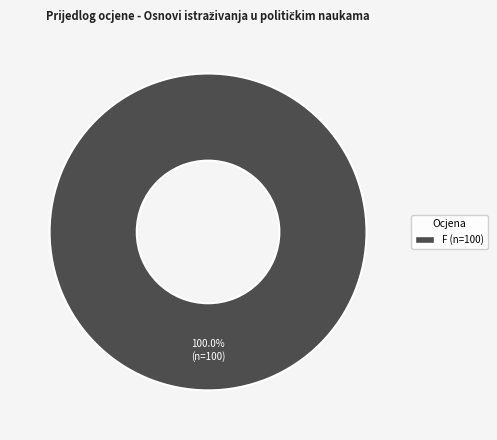

Is there any slice that represents more than half of the pie?

Yes